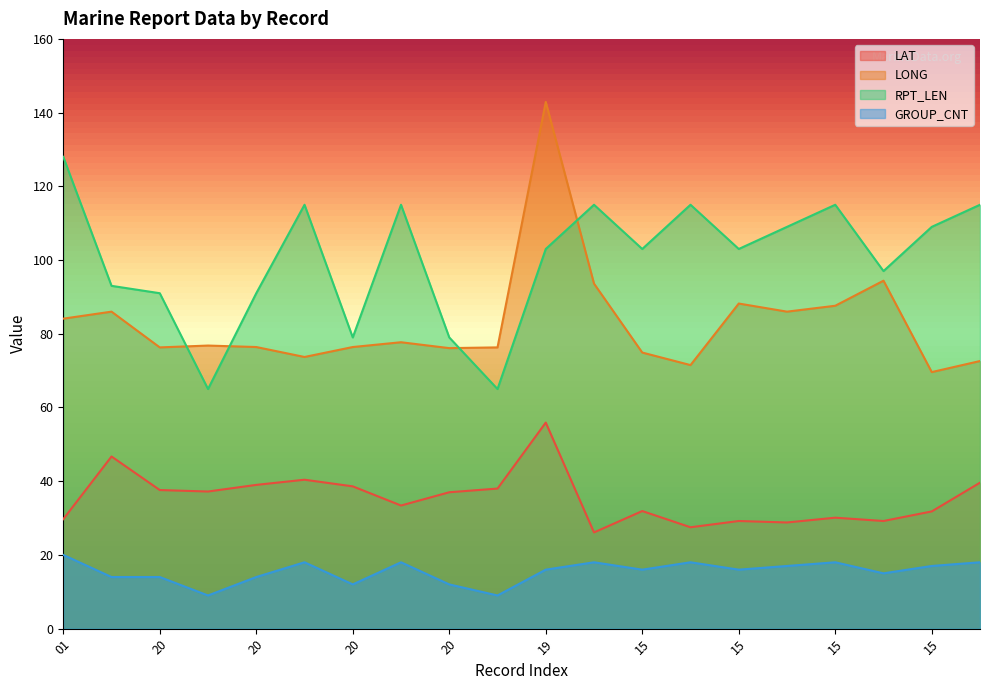

Which series has the largest total across all categories?

RPT_LEN